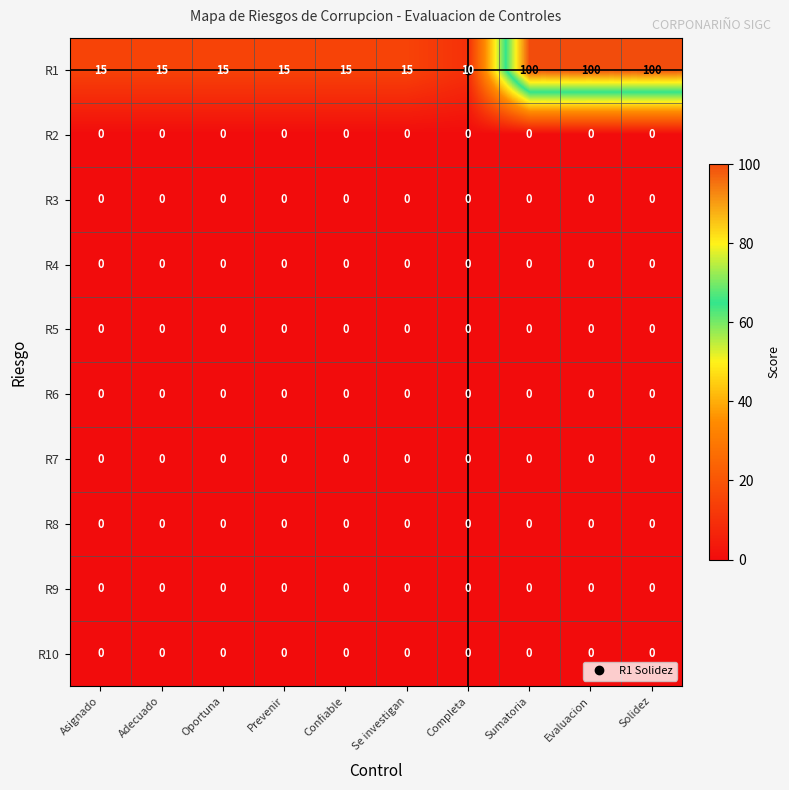

Which series has the largest range (max minus min)?

R1